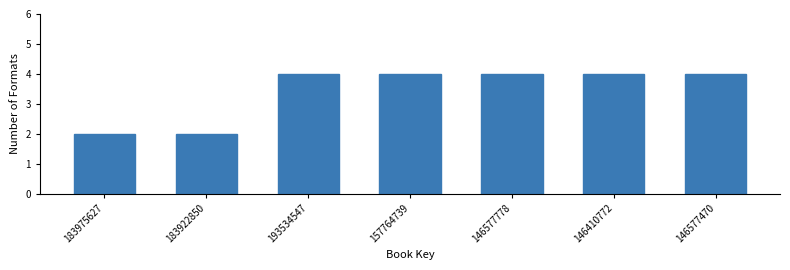

Reading left to right, list all the values displayed in this chart.

183975627=2	183922850=2	193534547=4	157764739=4	146577778=4	146410772=4	146577470=4